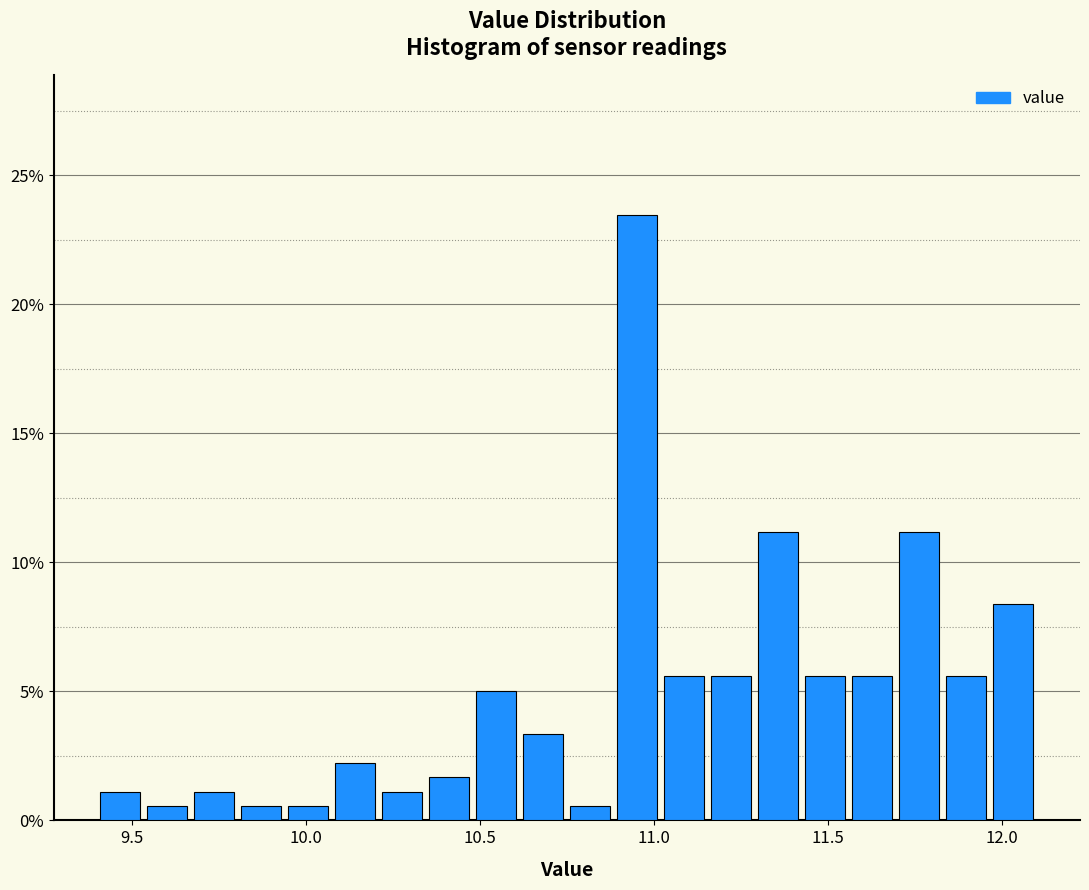

Around what value on the x-axis is the tallest bar? Give the approximate position of its centre, as read against the axis.

10.95